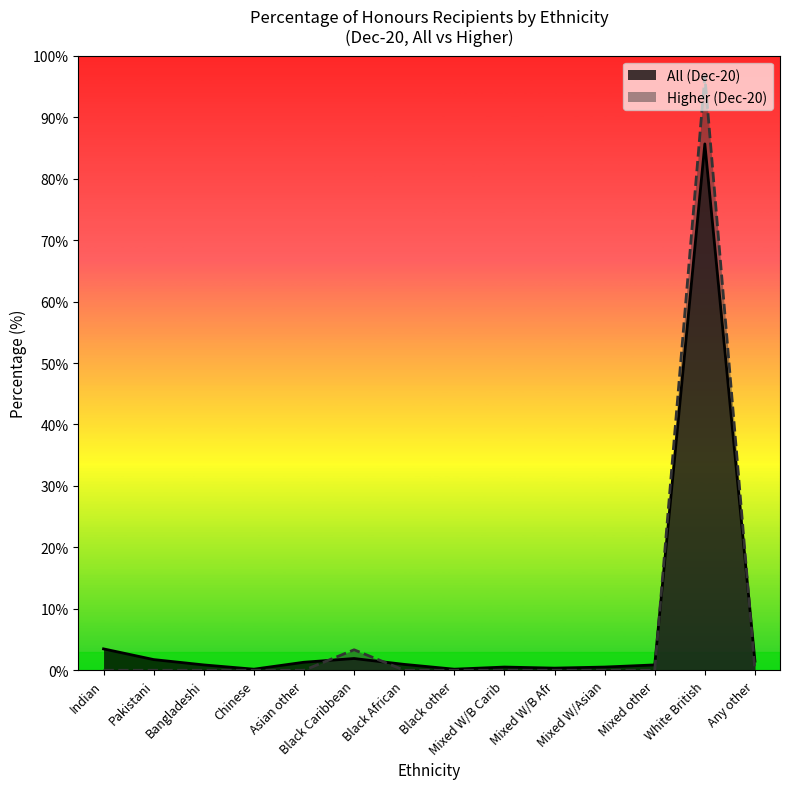

What is the total value across all series at Dec-20 Higher (2)?

100.0